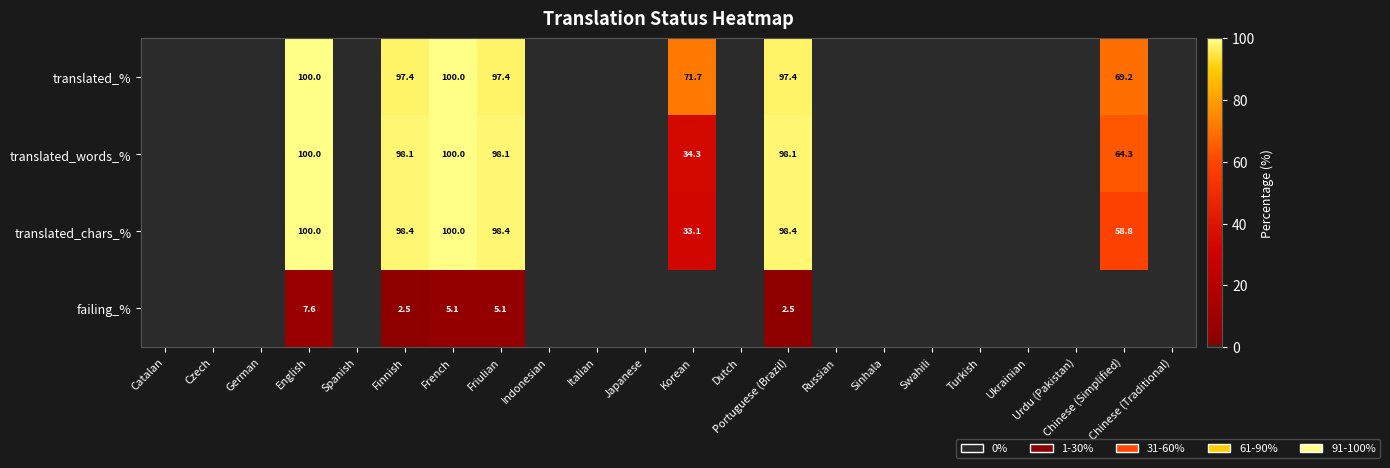

The translated_% series shows 71.7 at Korean. True or false?

True